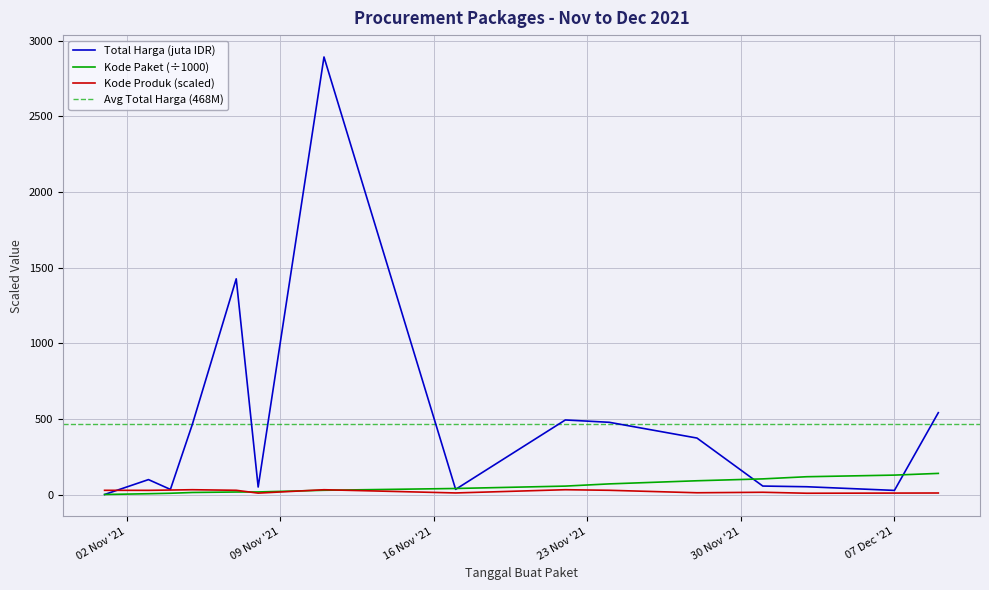

Which has a higher value, 2021-11-01 or 2021-11-07?

2021-11-07